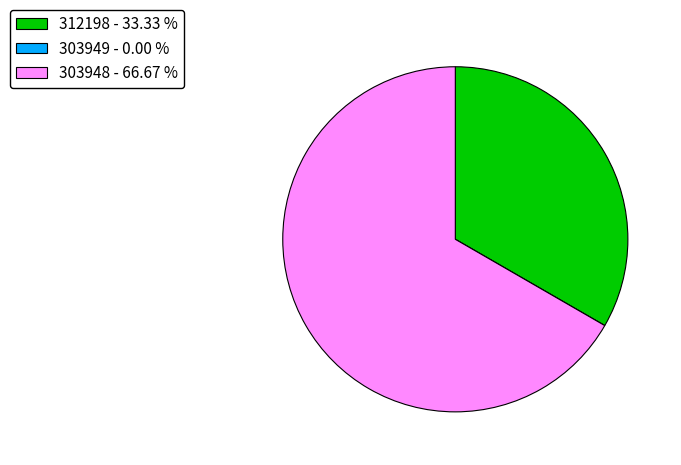

Does any single category account for the majority?

Yes